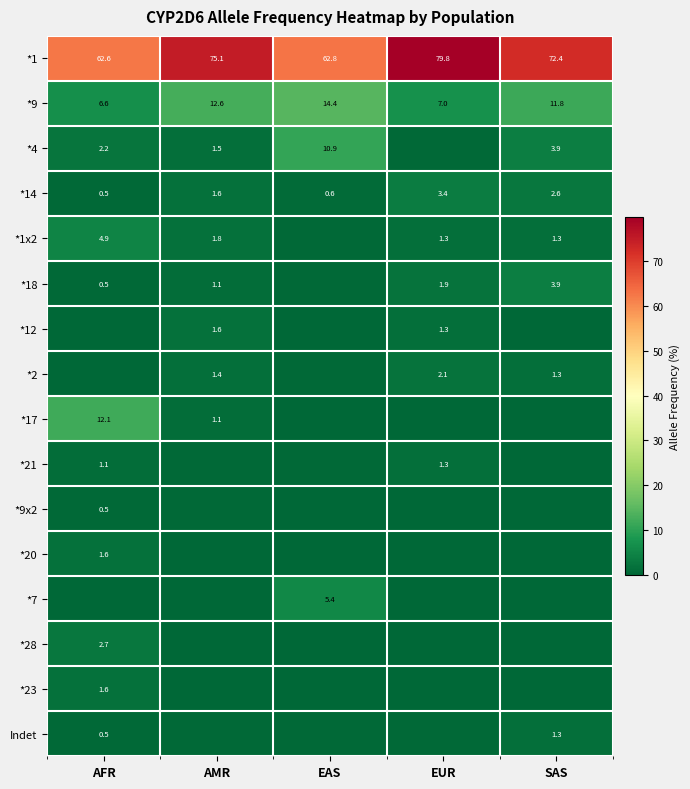

What is the total value across all series at EAS?

95.8